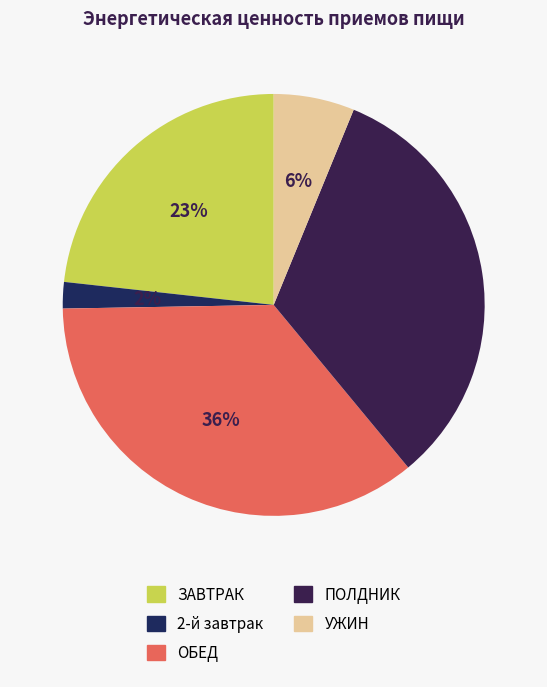

Rank the categories by value from lowest to highest.

2-й завтрак, УЖИН, ЗАВТРАК, ПОЛДНИК, ОБЕД